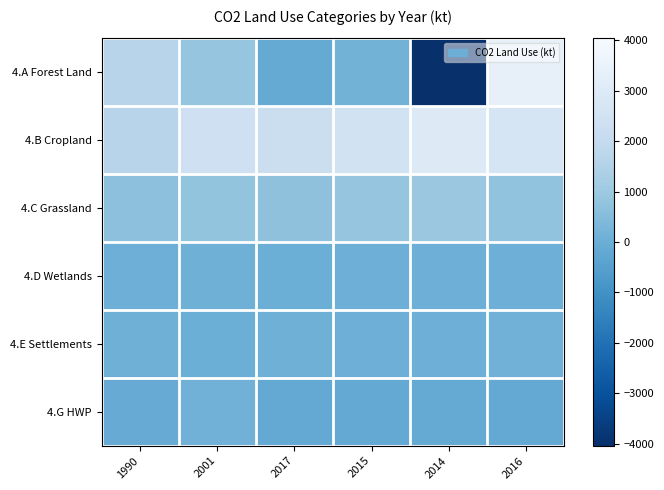

Which label corresponds to the smallest value in the chart?

2014